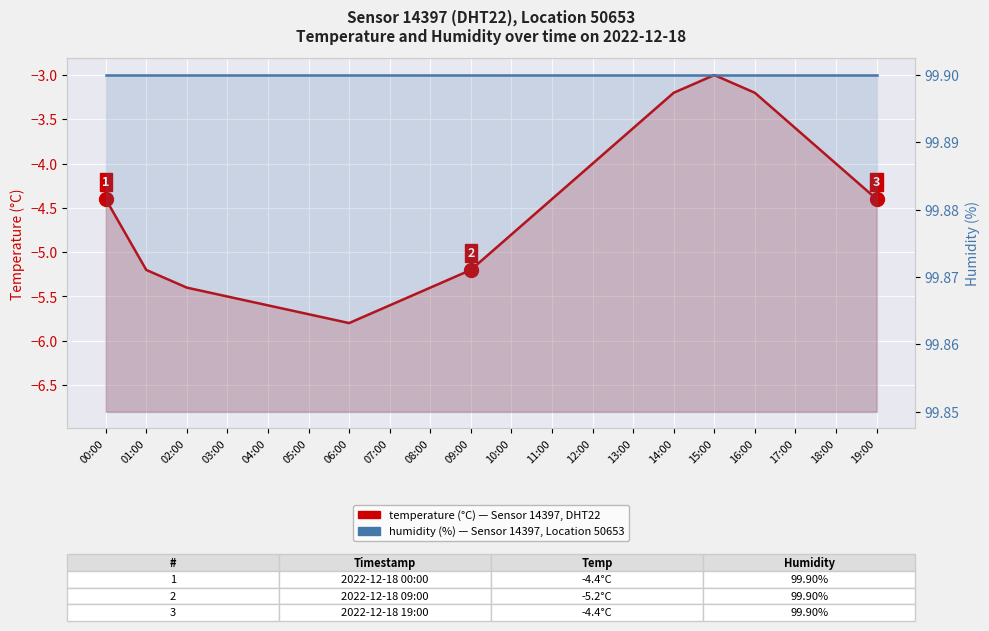

At which label does humidity (%) reach its minimum?

00:00